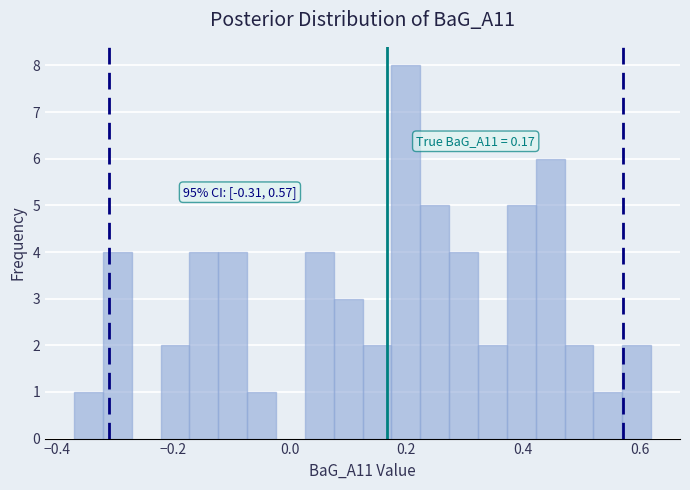

Around what value on the x-axis is the tallest bar? Give the approximate position of its centre, as read against the axis.

0.20